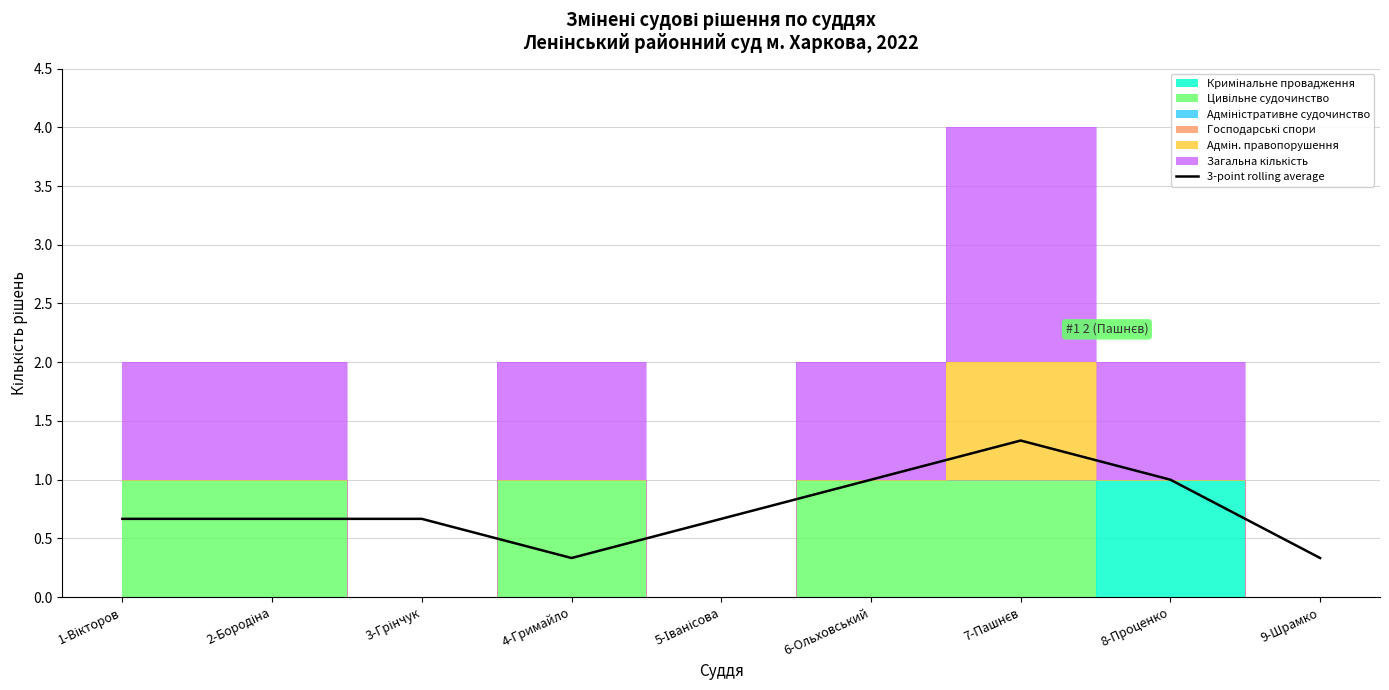

True or false: the data has more than 1 interior local peaks.

False